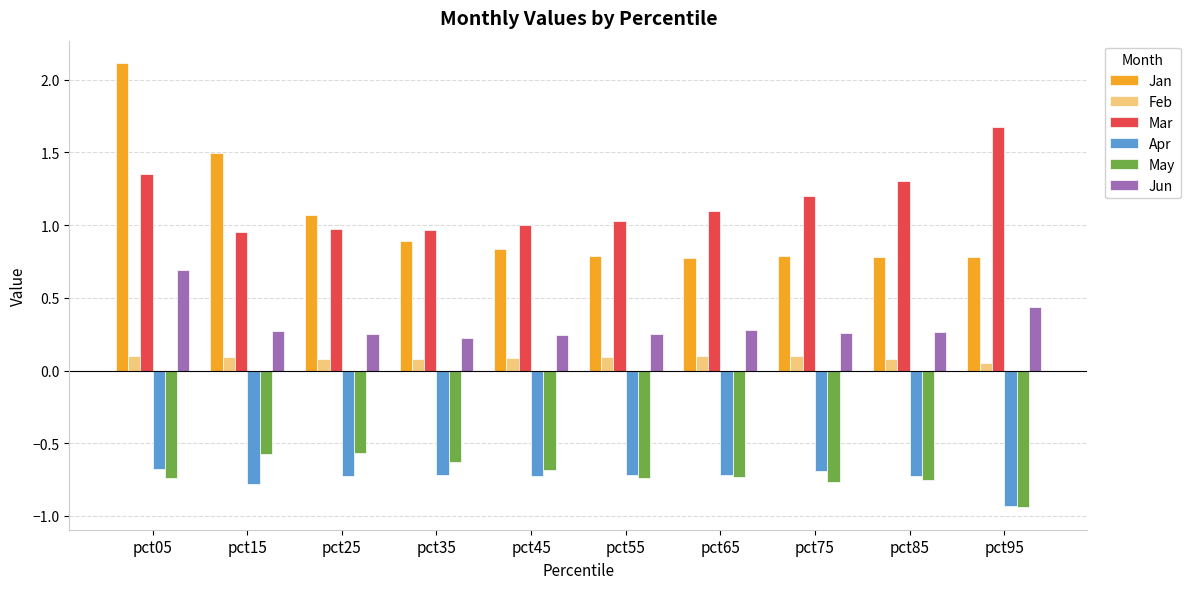

Does the chart contain any negative values?

Yes